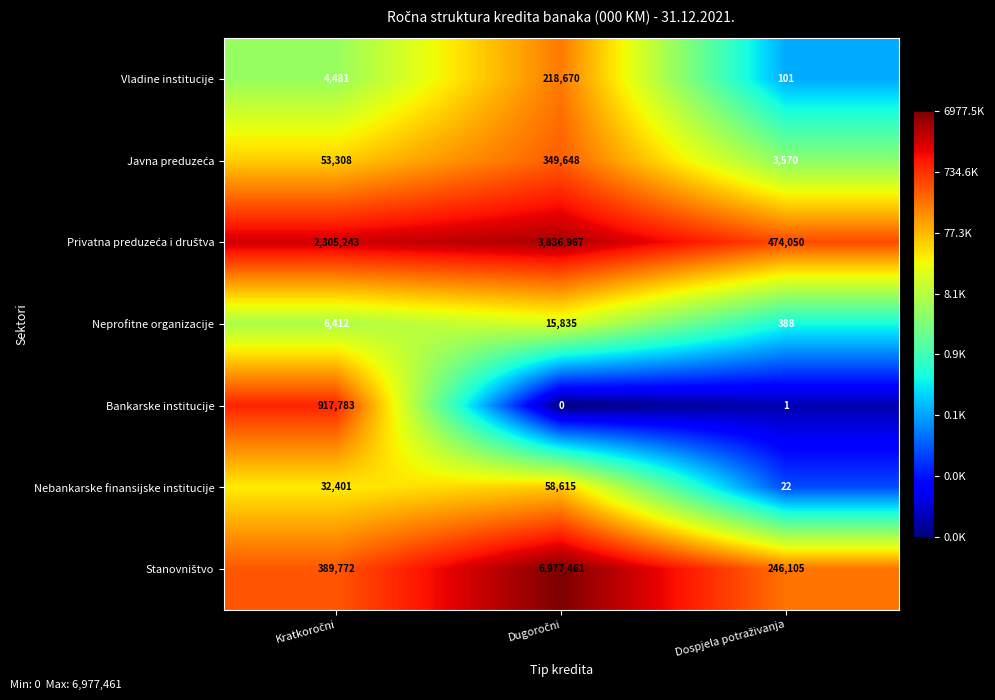

What is the difference between the maximum and minimum values in the Nebankarske finansijske institucije series?

58593